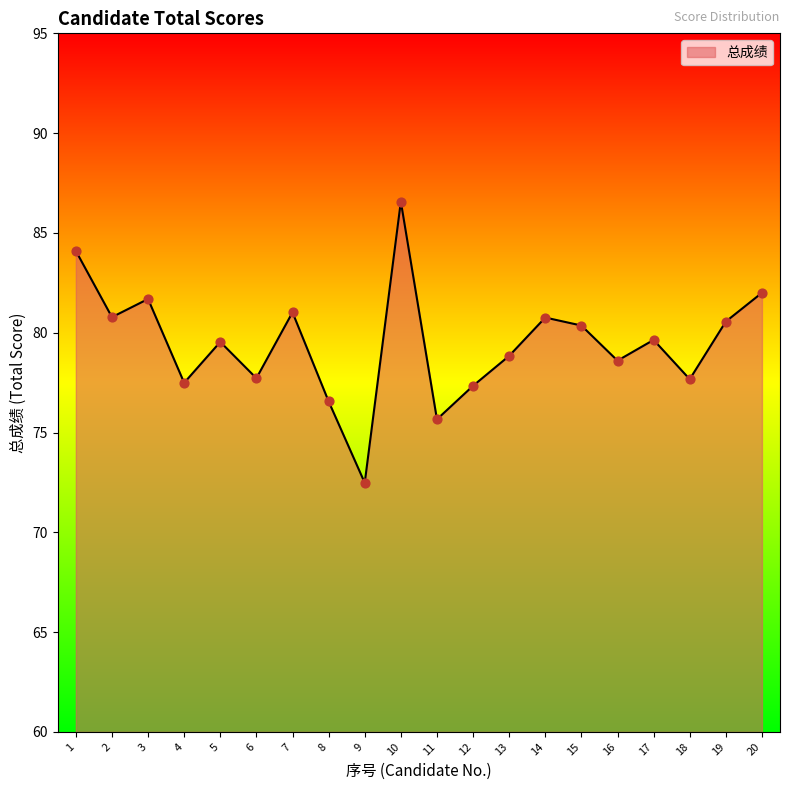

Which has a higher value, 14 or 5?

14